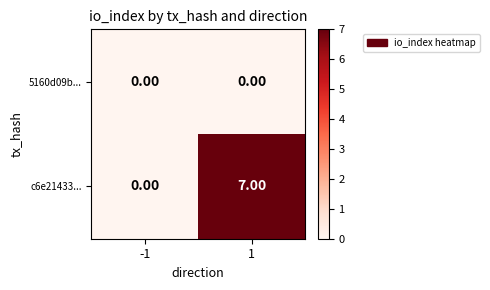

Which series has the largest total across all categories?

c6e21433...